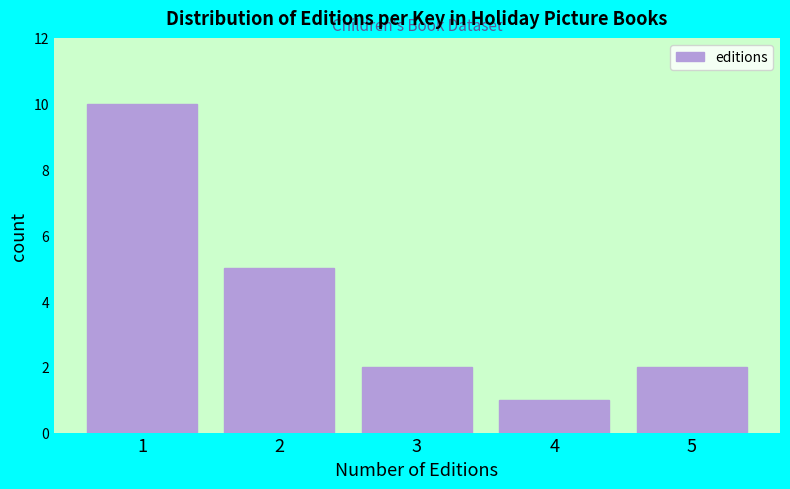

Reading left to right, list all the values displayed in this chart.

10	5	2	1	2